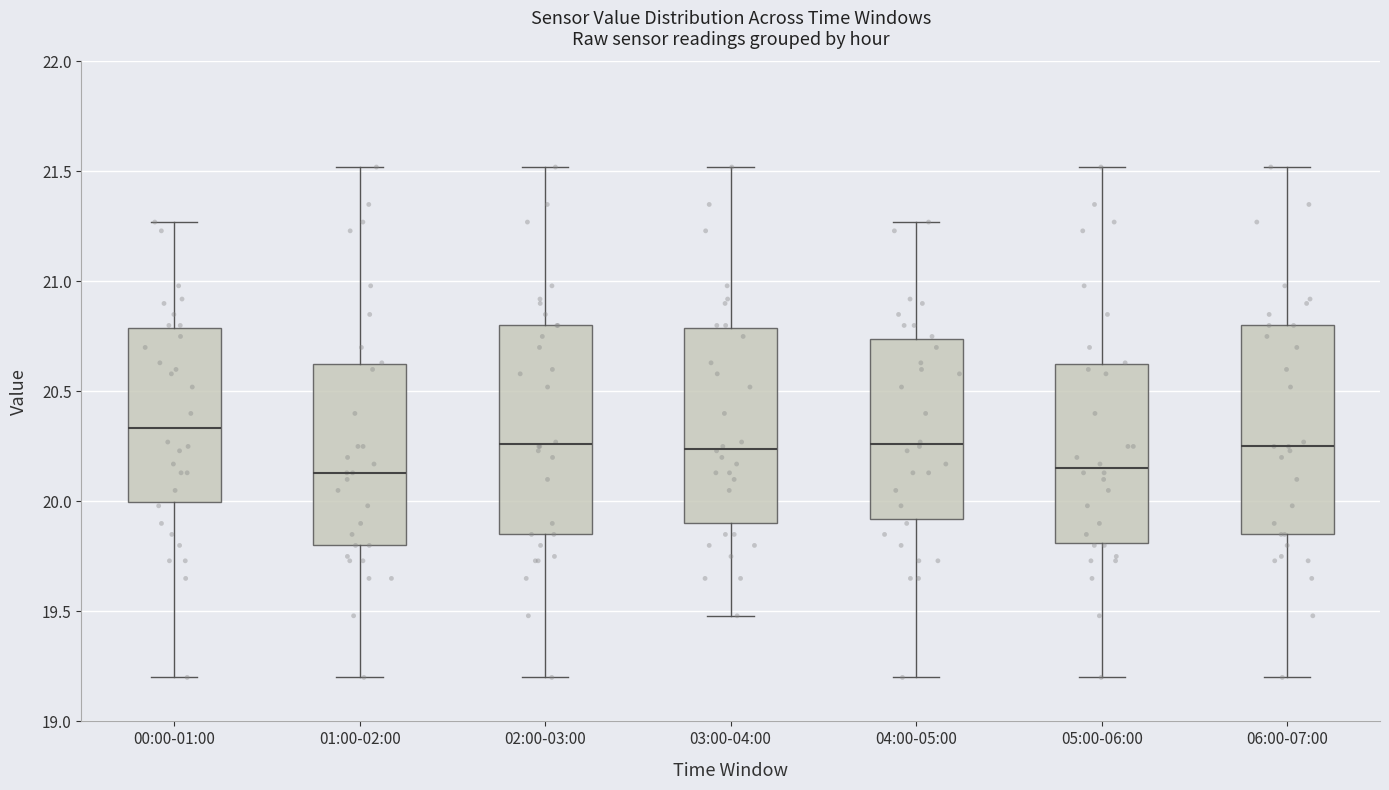

Reading left to right, transcribe this box plot: for each box, give where its median line is, the range the box spans, and where its two whiskers end, as read against the y-axis. The values are not printed on the chart, so give them approximately, as read against the axis.

00:00-01:00: median 20.35, box 20.00 to 20.80, whiskers 19.20 to 21.25
01:00-02:00: median 20.15, box 19.80 to 20.60, whiskers 19.20 to 21.50
02:00-03:00: median 20.25, box 19.85 to 20.80, whiskers 19.20 to 21.50
03:00-04:00: median 20.25, box 19.90 to 20.80, whiskers 19.50 to 21.50
04:00-05:00: median 20.25, box 19.90 to 20.75, whiskers 19.20 to 21.25
05:00-06:00: median 20.15, box 19.80 to 20.60, whiskers 19.20 to 21.50
06:00-07:00: median 20.25, box 19.85 to 20.80, whiskers 19.20 to 21.50